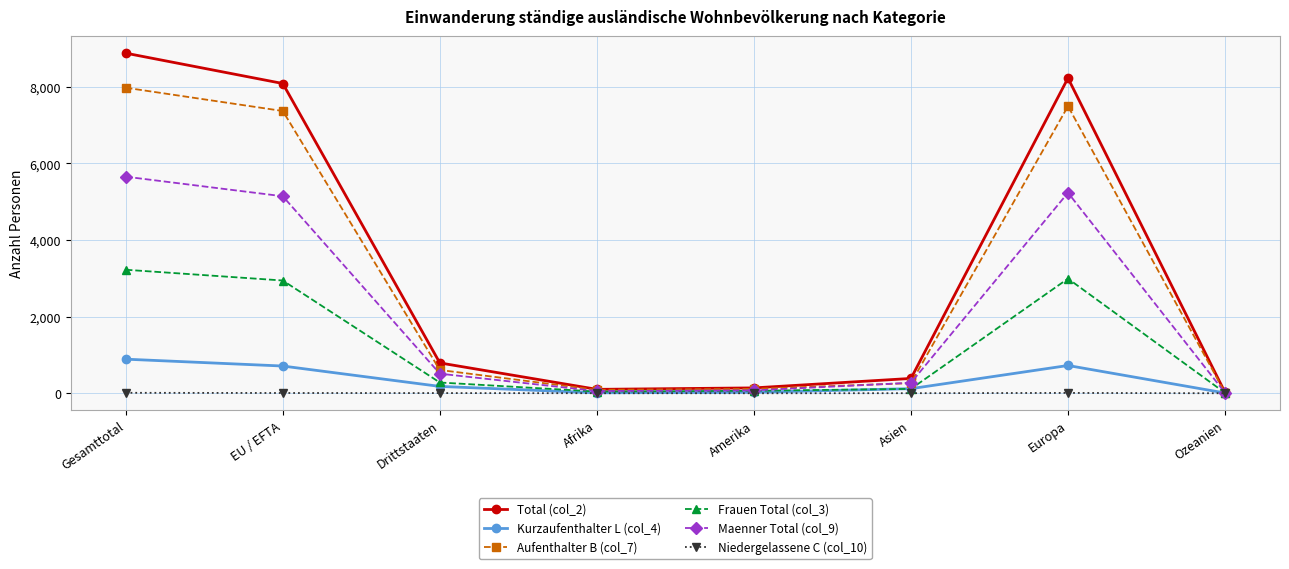

At which category is the sum across all series the highest?

Gesamttotal